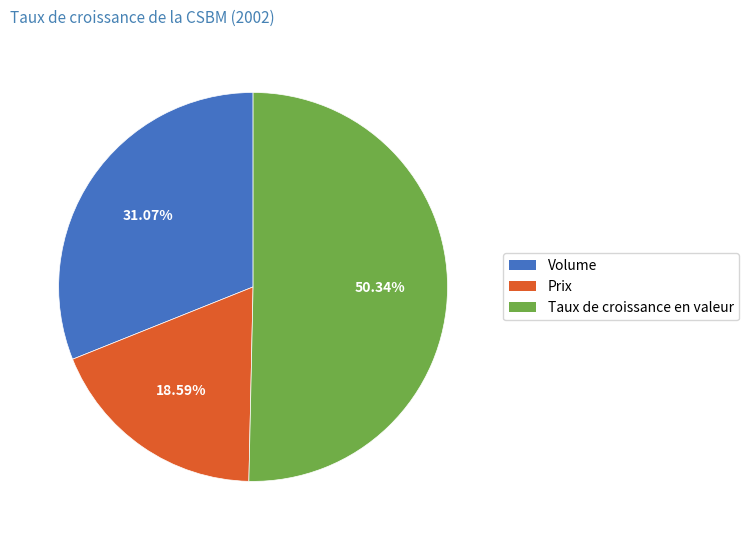

What percentage do Taux de croissance en valeur and Volume together represent?

81.4%